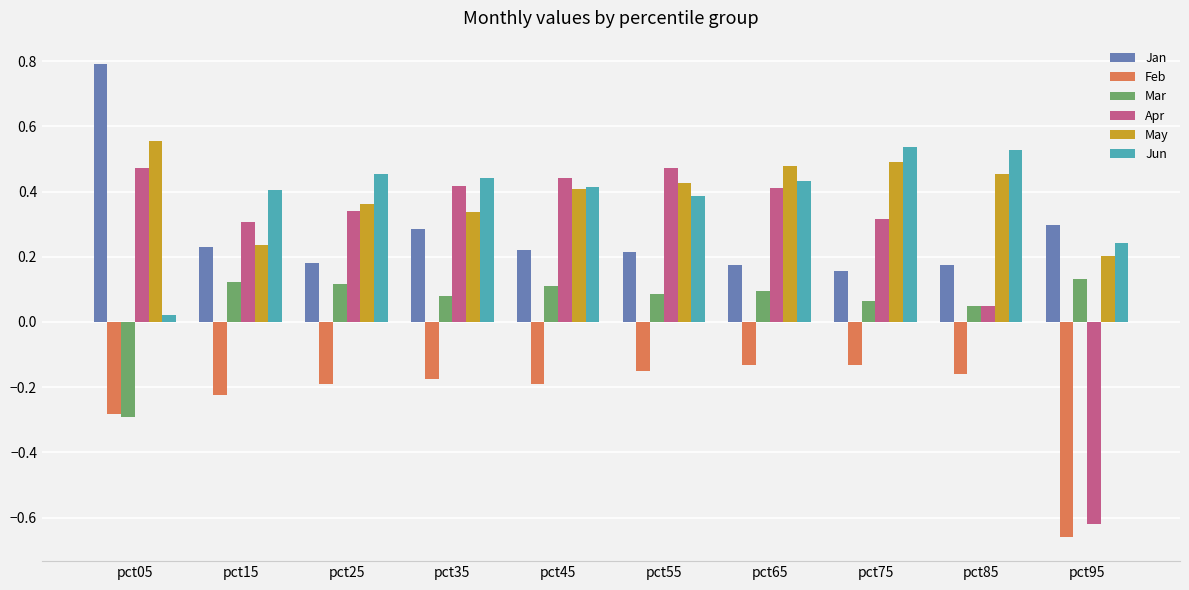

At which label does Jan reach its peak?

pct05